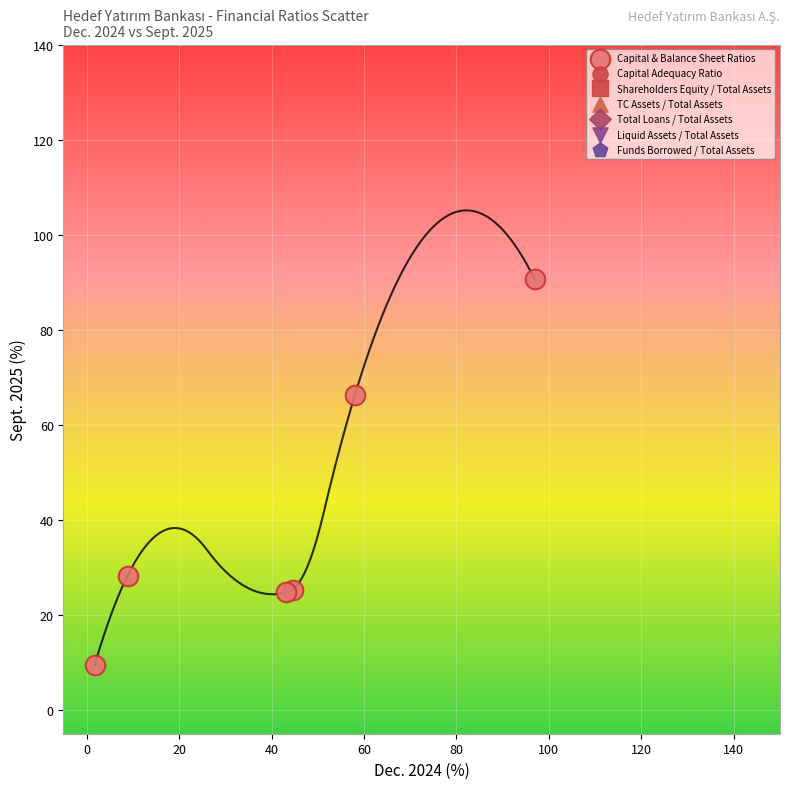

What Y value in the scatter plot is closest to 50?

66.3